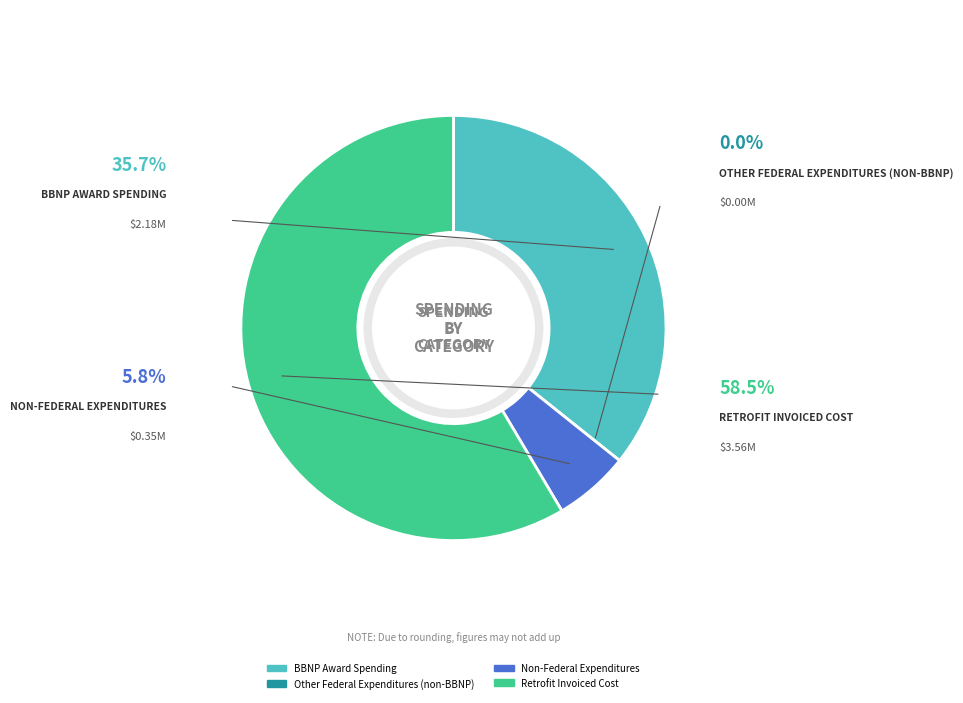

To the nearest percent, what percentage of the pie is Retrofit Invoiced Cost?

59%